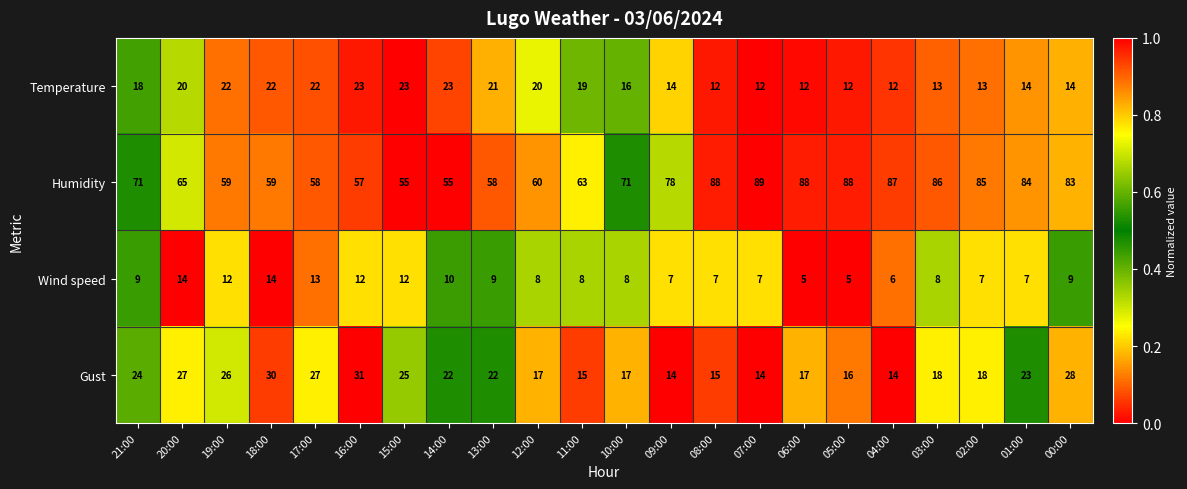

What is the sum of all Humidity values?

1587